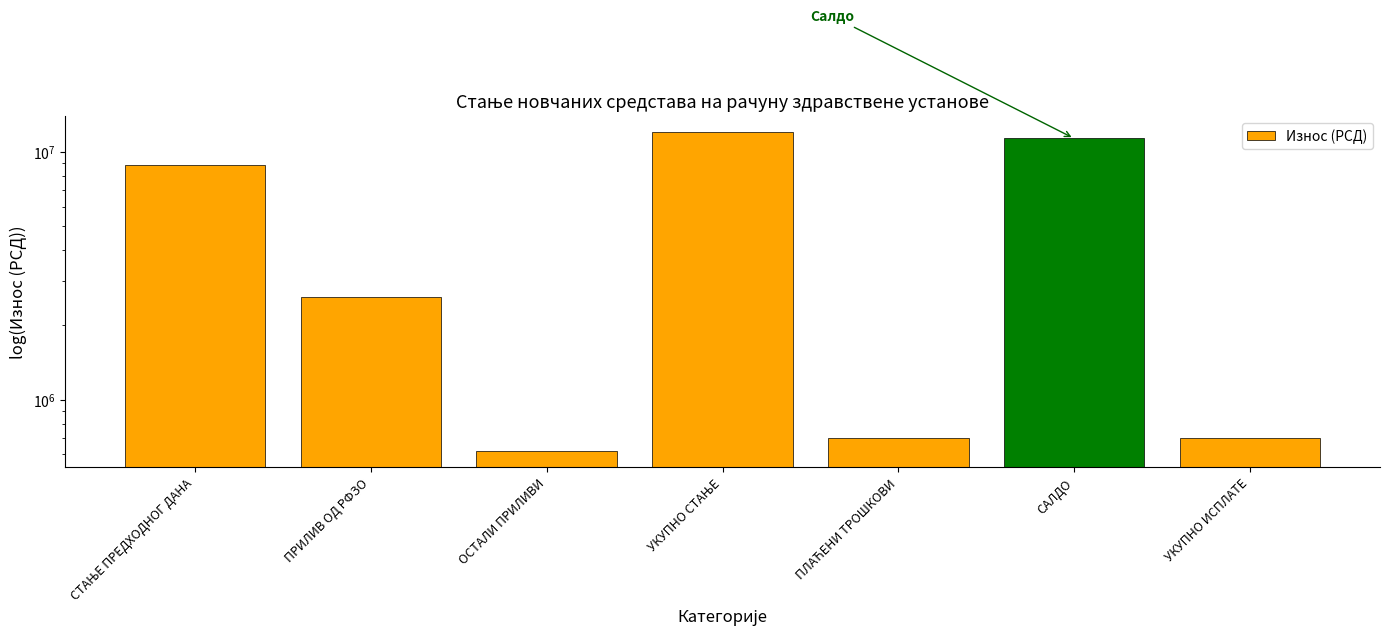

What is the value of the 3rd bar from the left?

619558.2